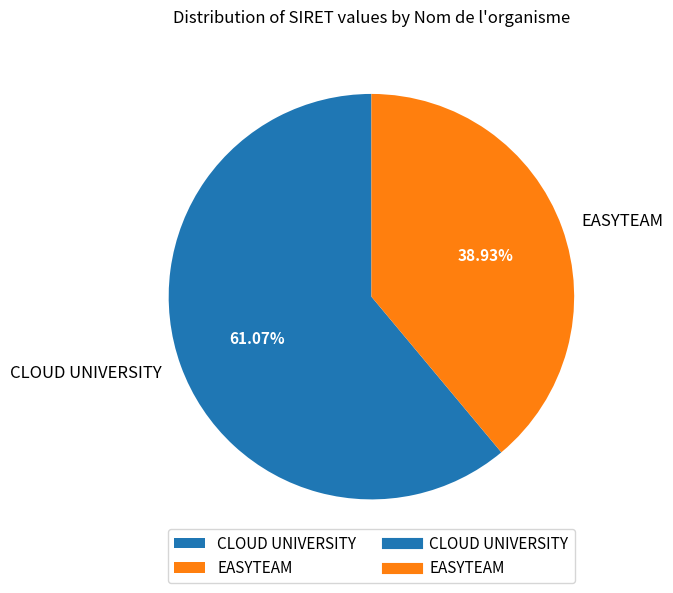

To the nearest percent, what is the combined percentage of CLOUD UNIVERSITY and EASYTEAM?

100%